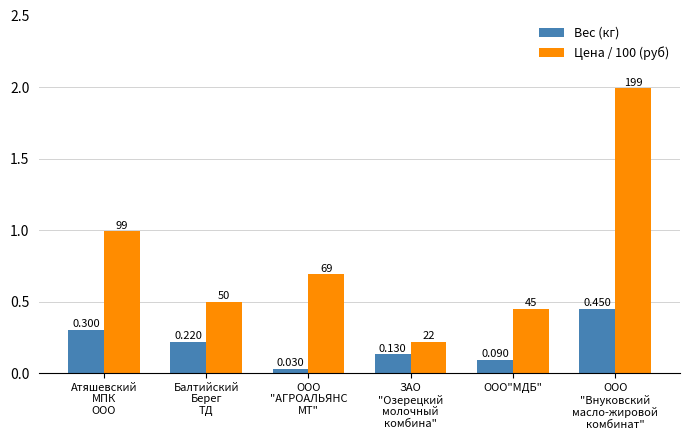

Where is Вес (кг) nearest to the value 0?

ООО
"АГРОАЛЬЯНС
МТ"